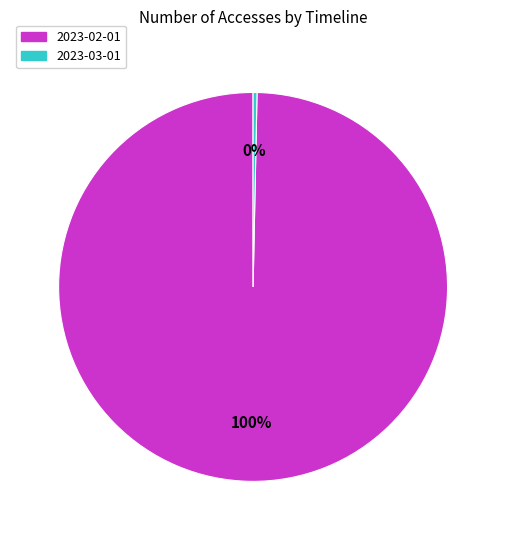

Is the sum of 2023-02-01 and 2023-03-01 greater than half?

Yes